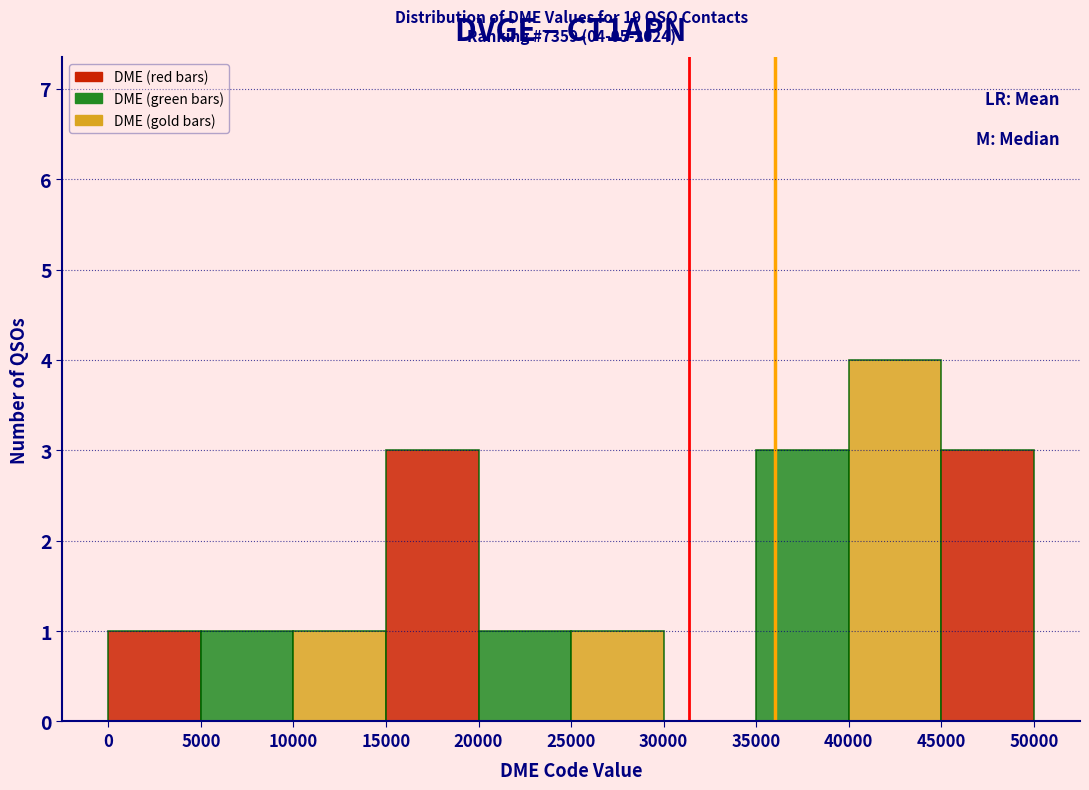

Which range on the x-axis has the tallest bar?

40000 to 45000